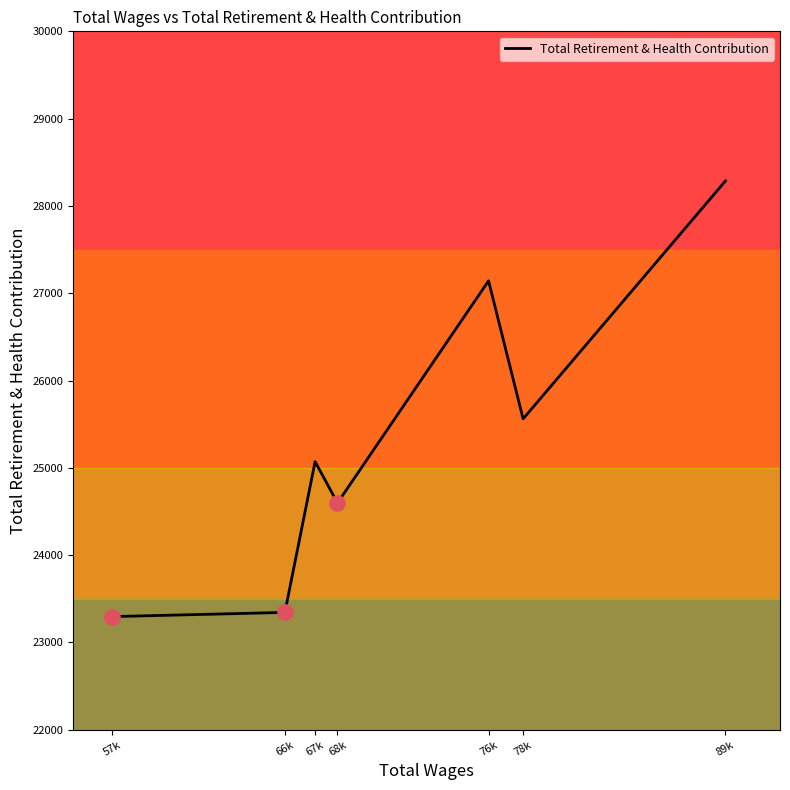

Which has a higher value, 89k or 67k?

89k